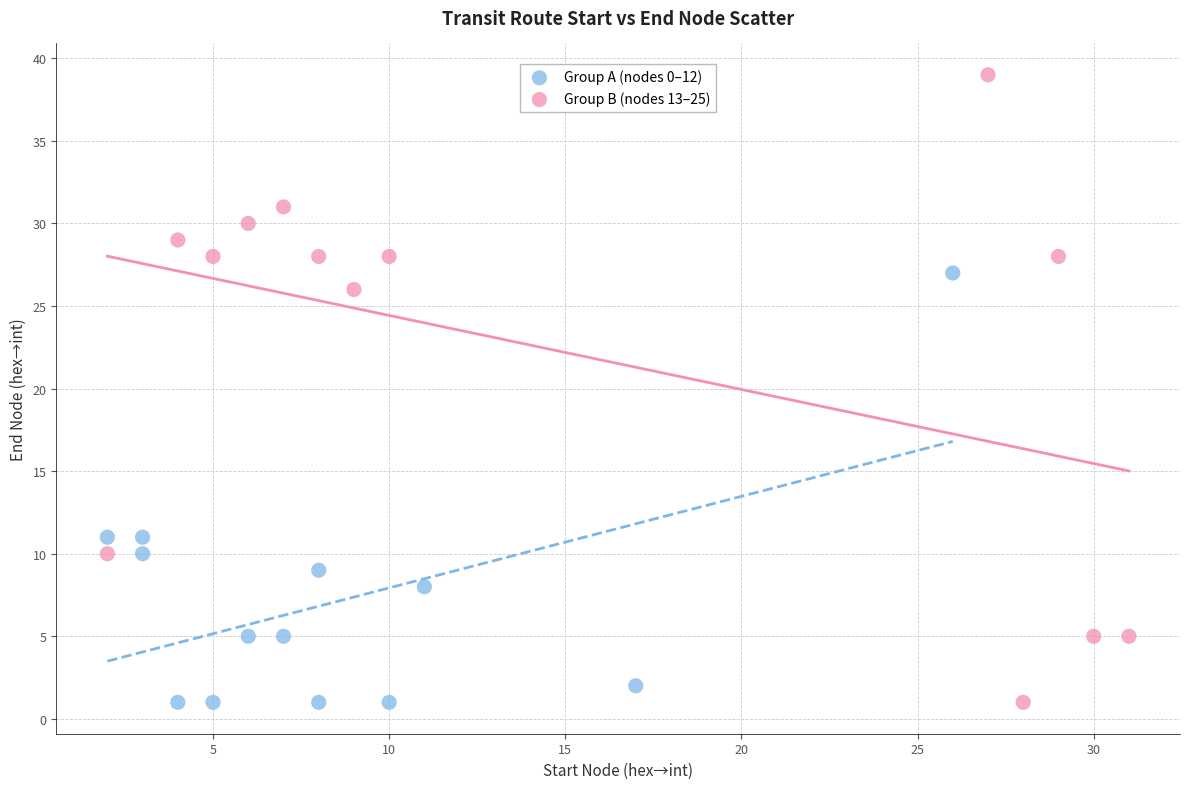

What are all the series names shown in the legend?

Group A (nodes 0–12), Group B (nodes 13–25)